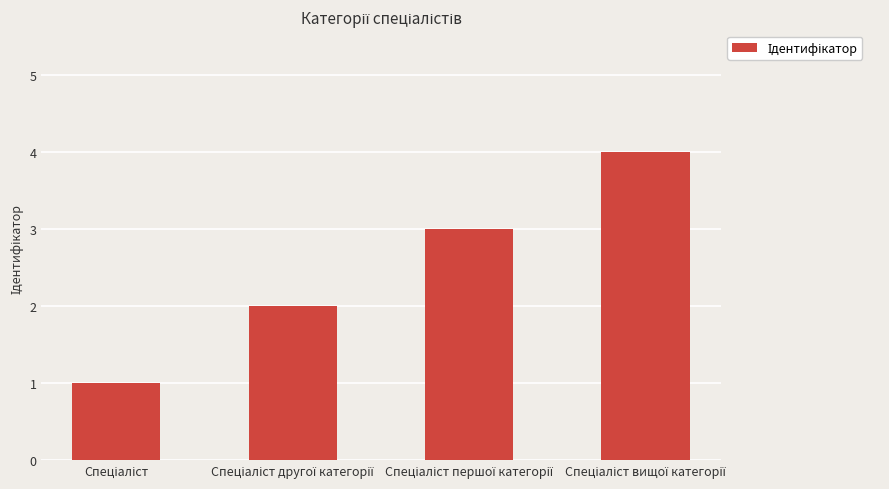

What is the difference between the maximum and minimum values?

3